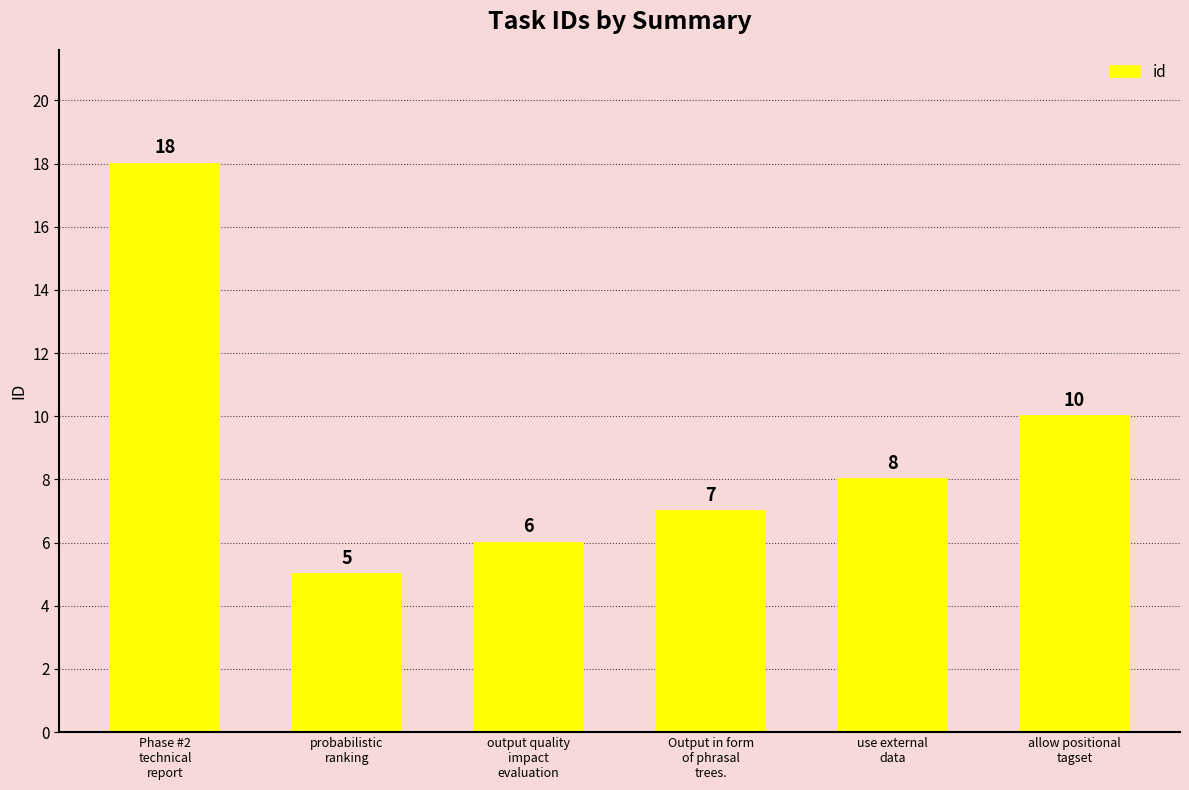

What is the difference between the maximum and minimum values?

13